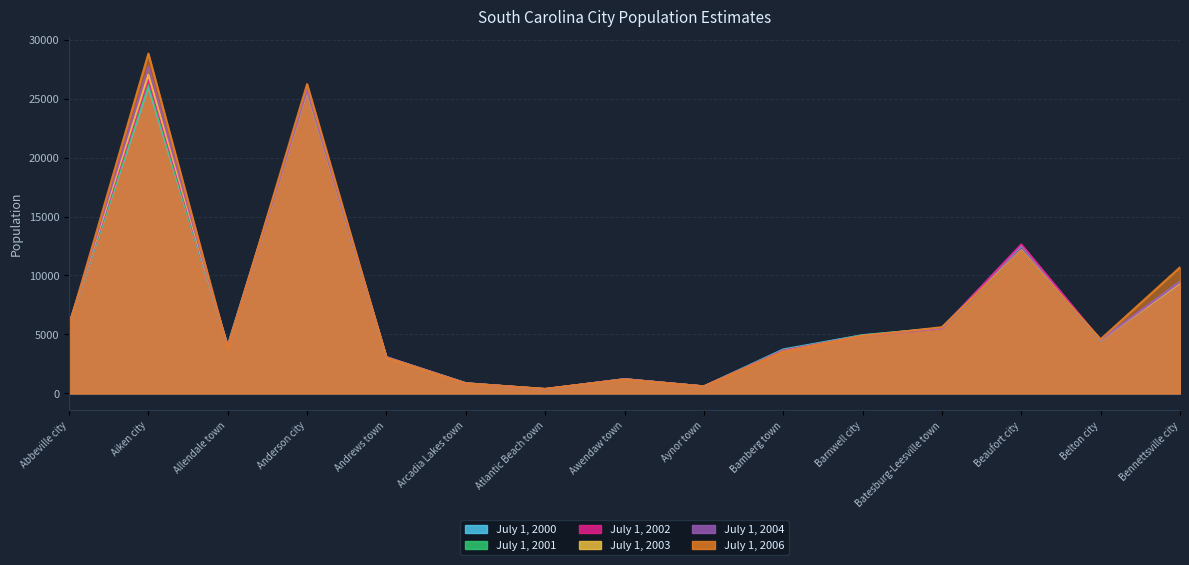

At which label does July 1, 2004 reach its peak?

Aiken city